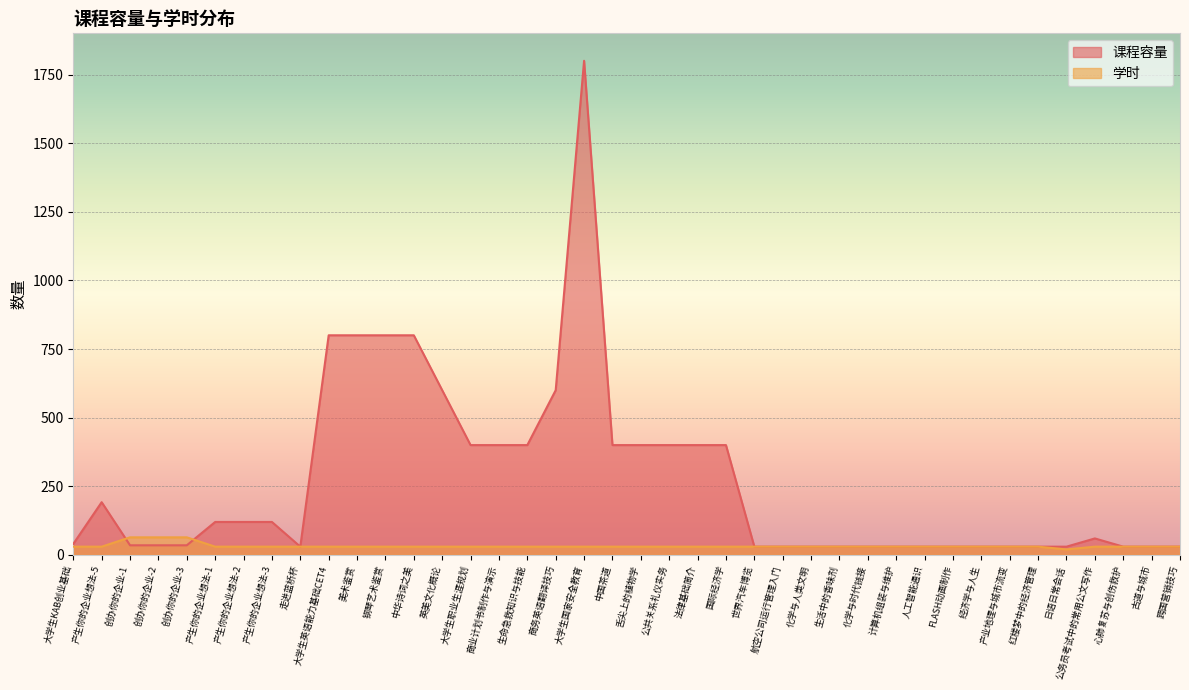

Where is 课程容量 nearest to the value 915?

大学生英语能力基础CET4